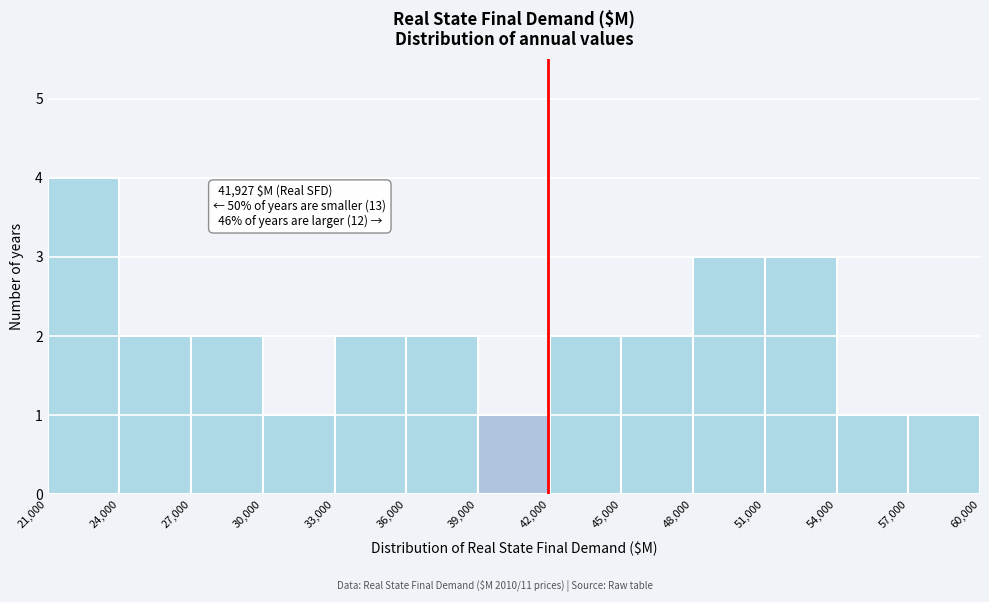

Which range on the x-axis has the tallest bar?

21,000 to 24,000